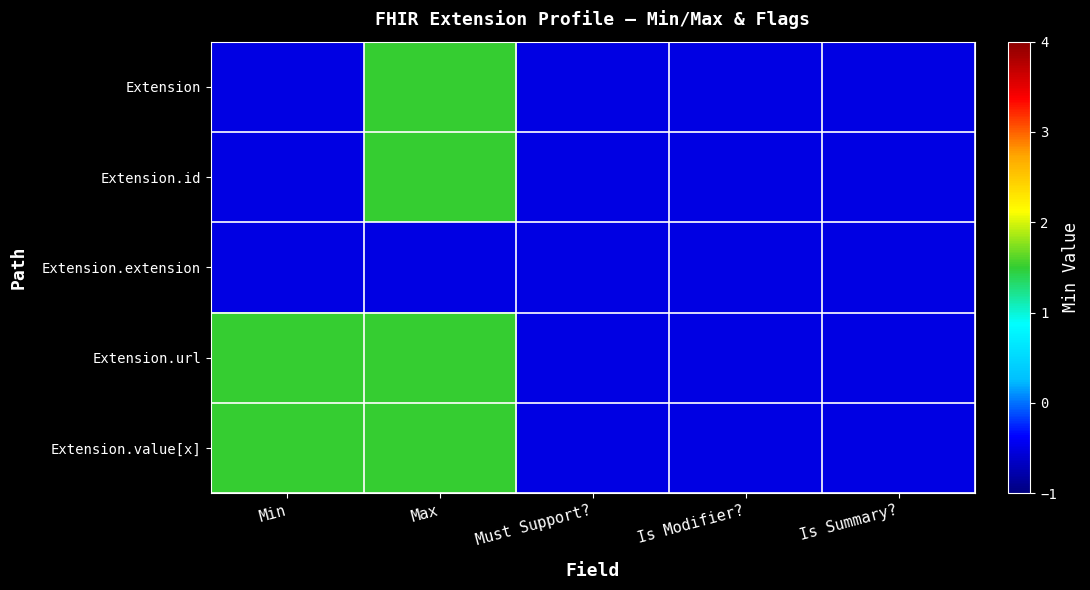

At how many categories does at least one series exceed 1?

2